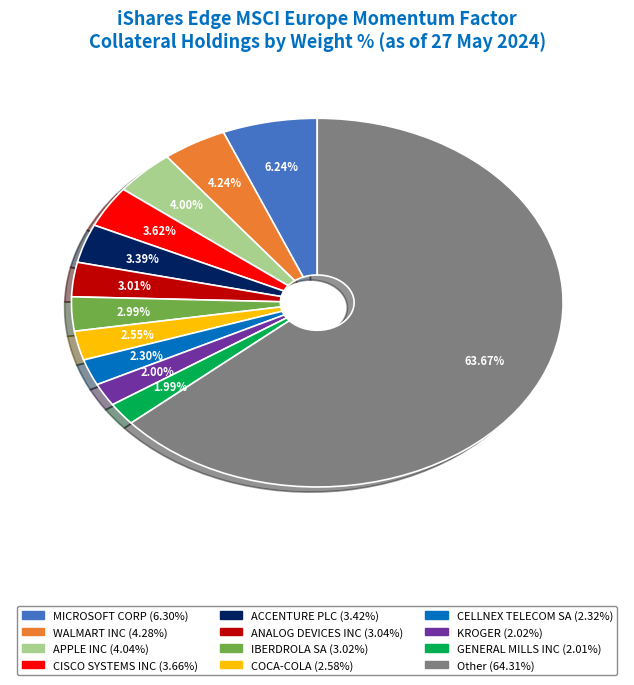

What is the largest slice in the pie chart?

Other